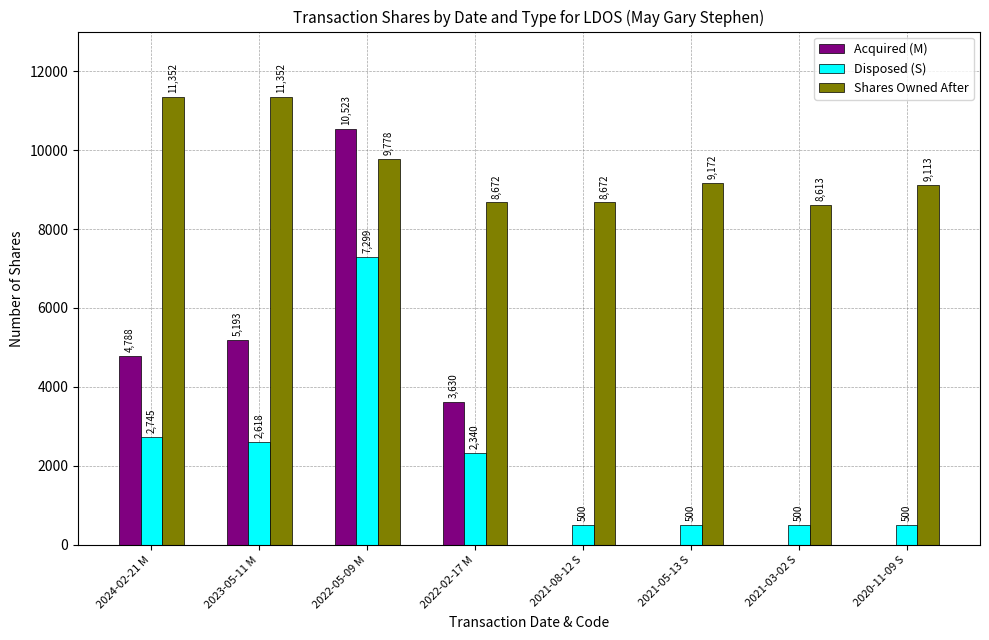

Which series has the largest total across all categories?

Shares Owned After